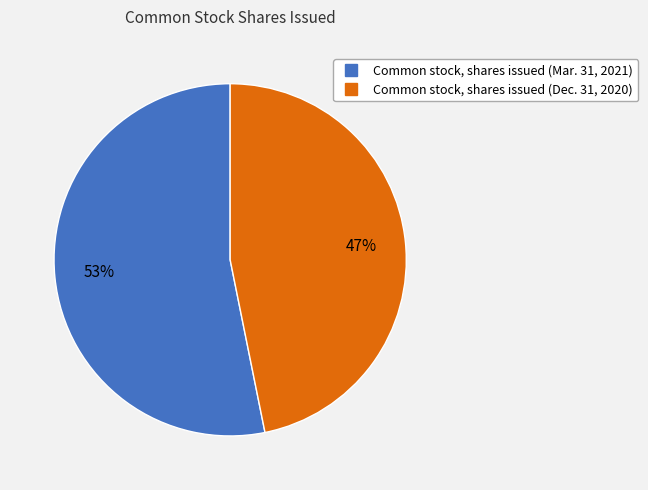

Rank the categories by value from highest to lowest.

Common stock, shares issued (Mar. 31, 2021), Common stock, shares issued (Dec. 31, 2020)